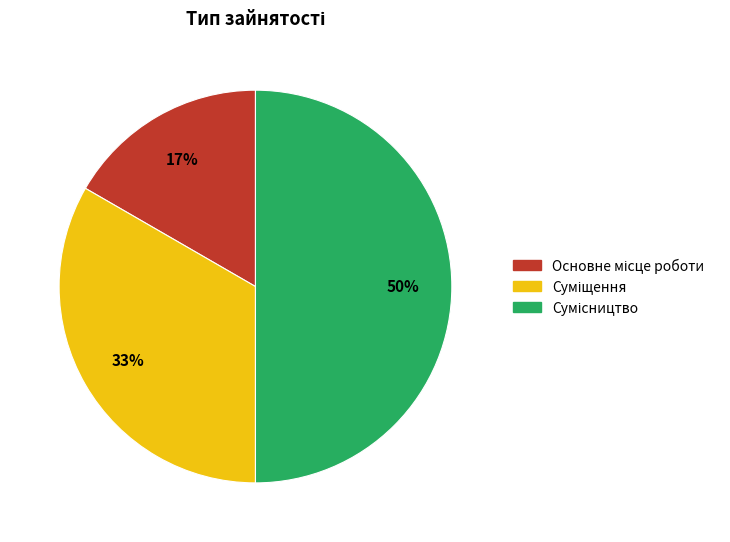

To the nearest percent, what is the average slice percentage?

33%